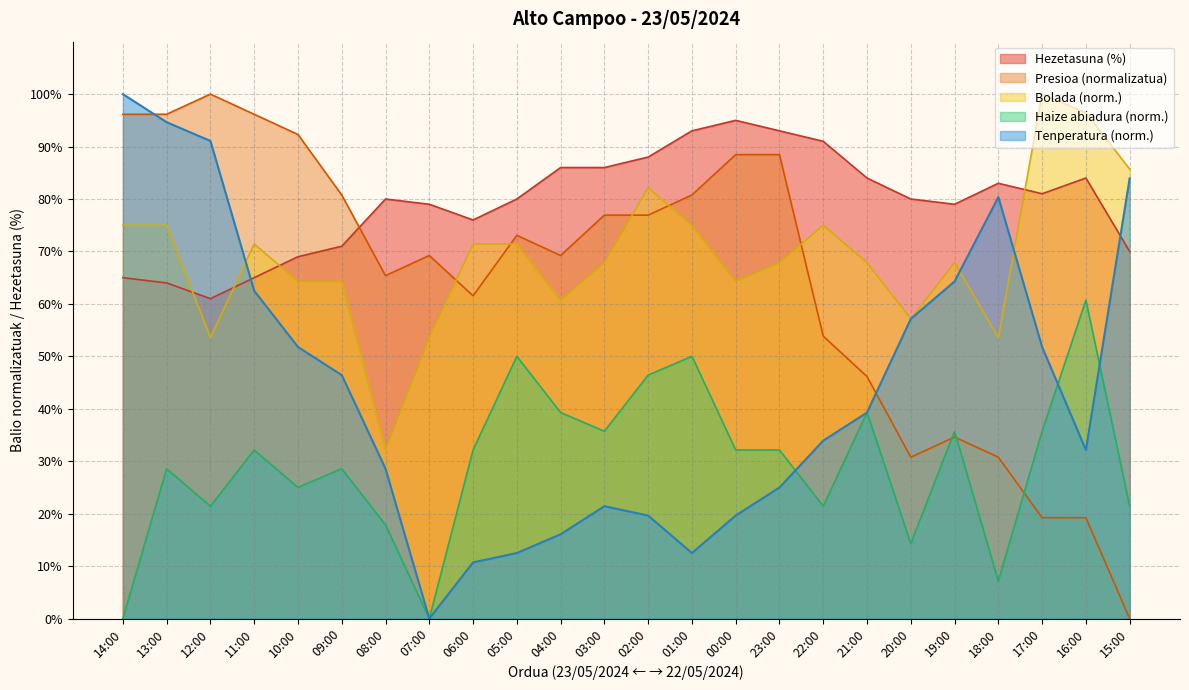

How many positive values does the Haizearen abiadura (km/h) series have?

22